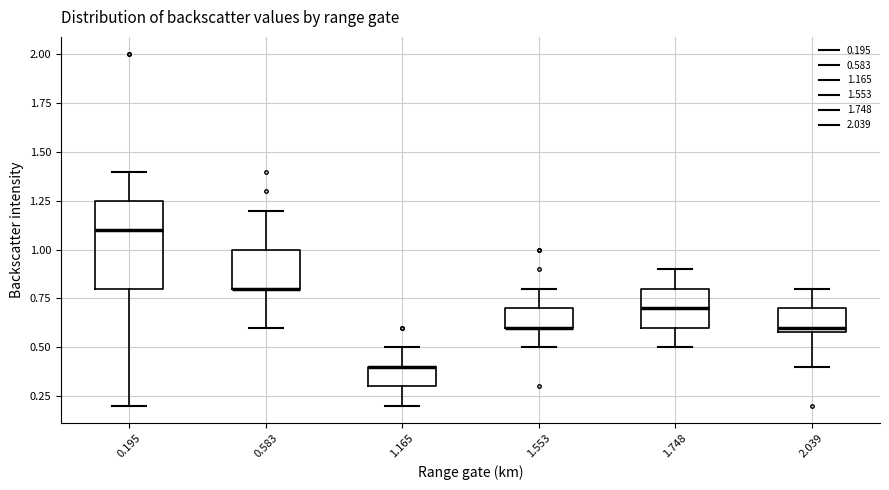

Where does the upper whisker of the box at x = 1.553 end on the y-axis? The values are not printed on the chart, so give them approximately, as read against the axis.

0.80